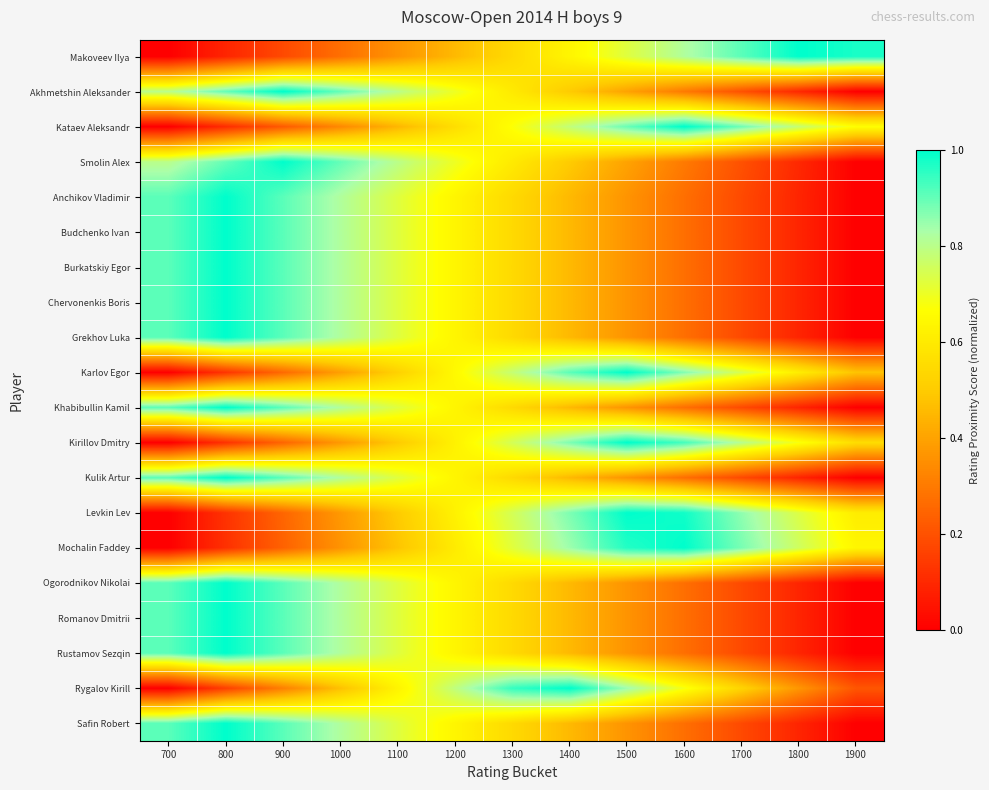

How many data points does each series have?

13